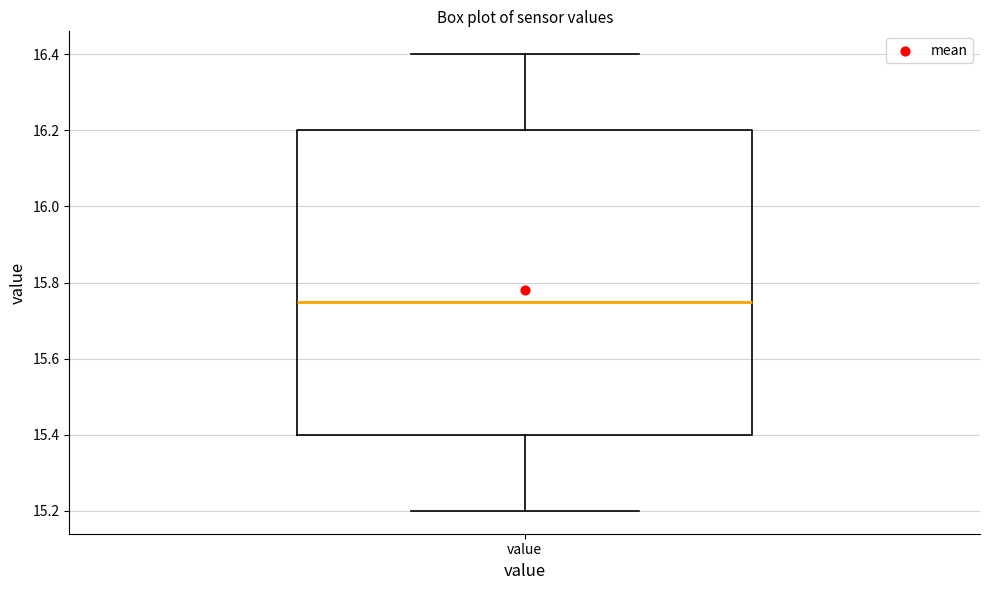

Where is the lower edge of the box for value on the y-axis? The values are not printed on the chart, so give them approximately, as read against the axis.

15.40